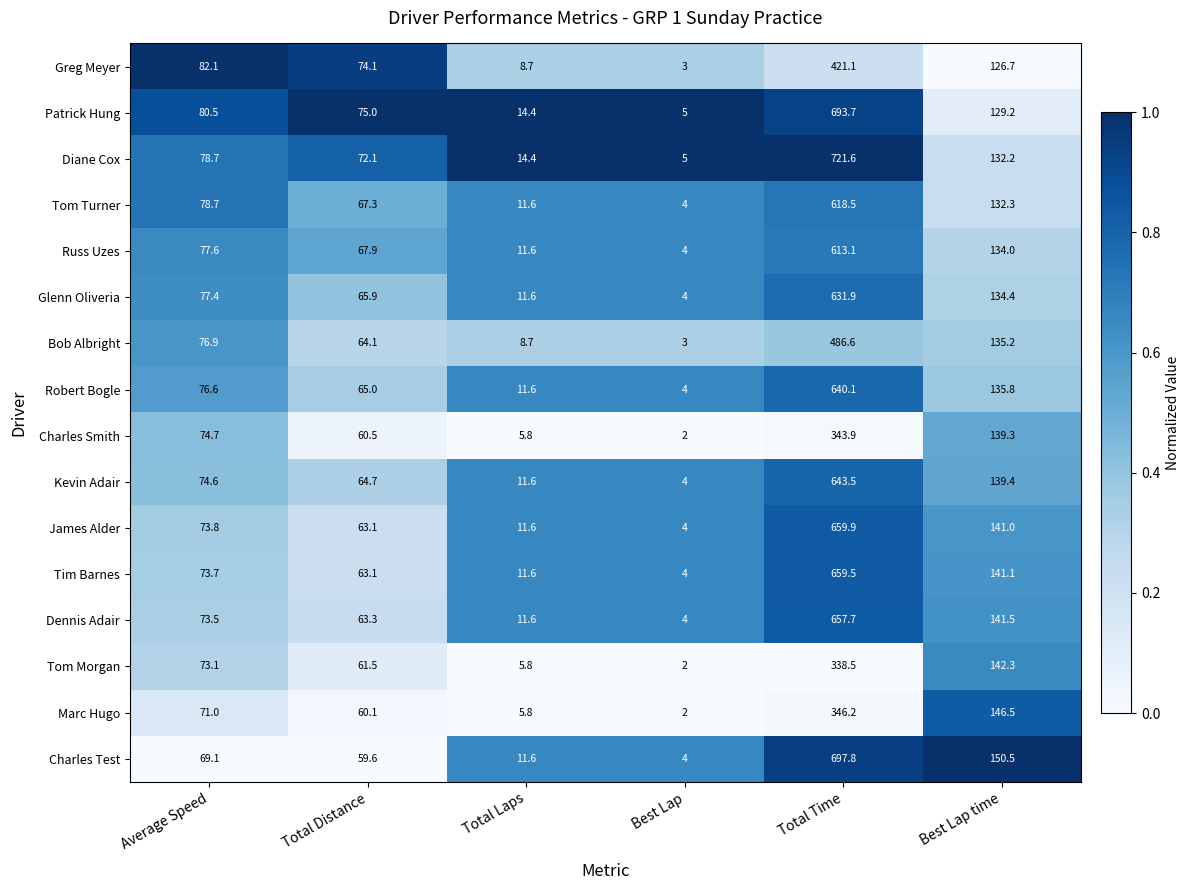

What is the sum of the Charles Smith values at Total Time and Best Lap?

345.9